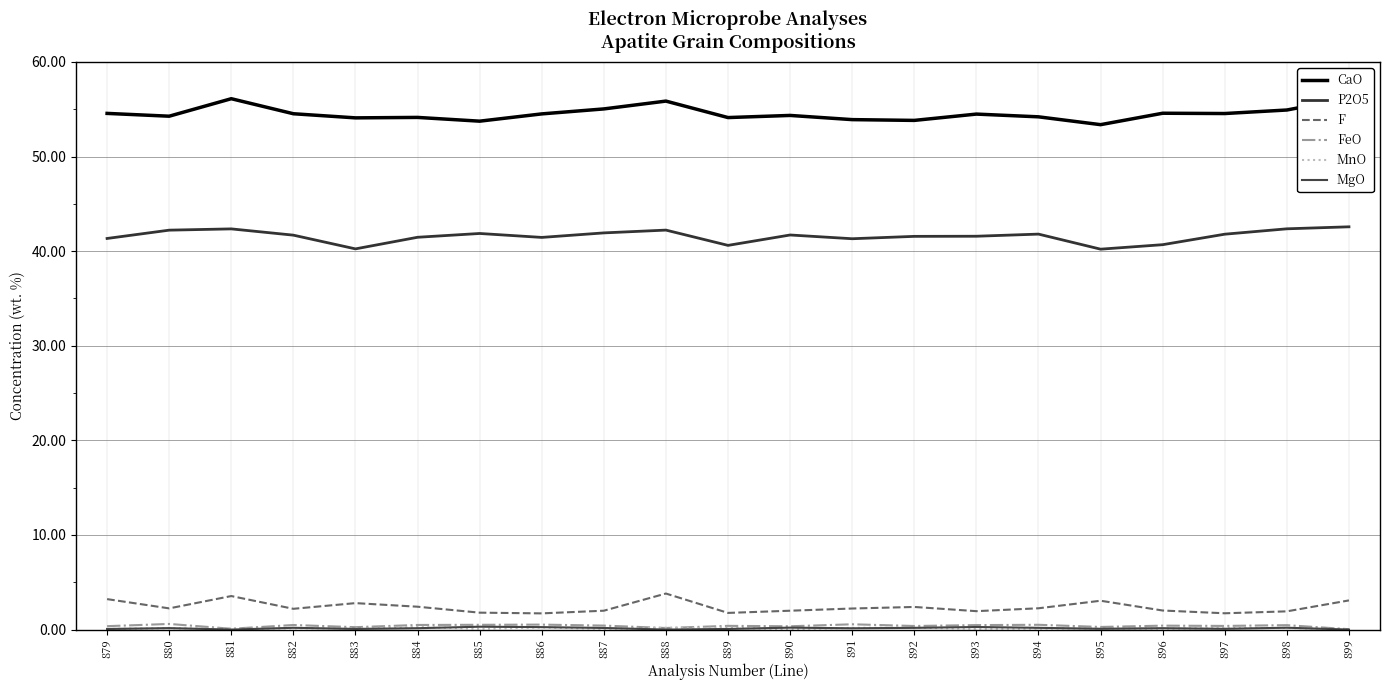

Is this an area chart (filled region under the line)?

No